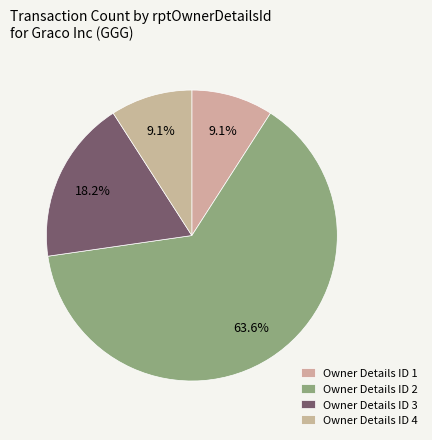

How many slices are in this pie chart?

4